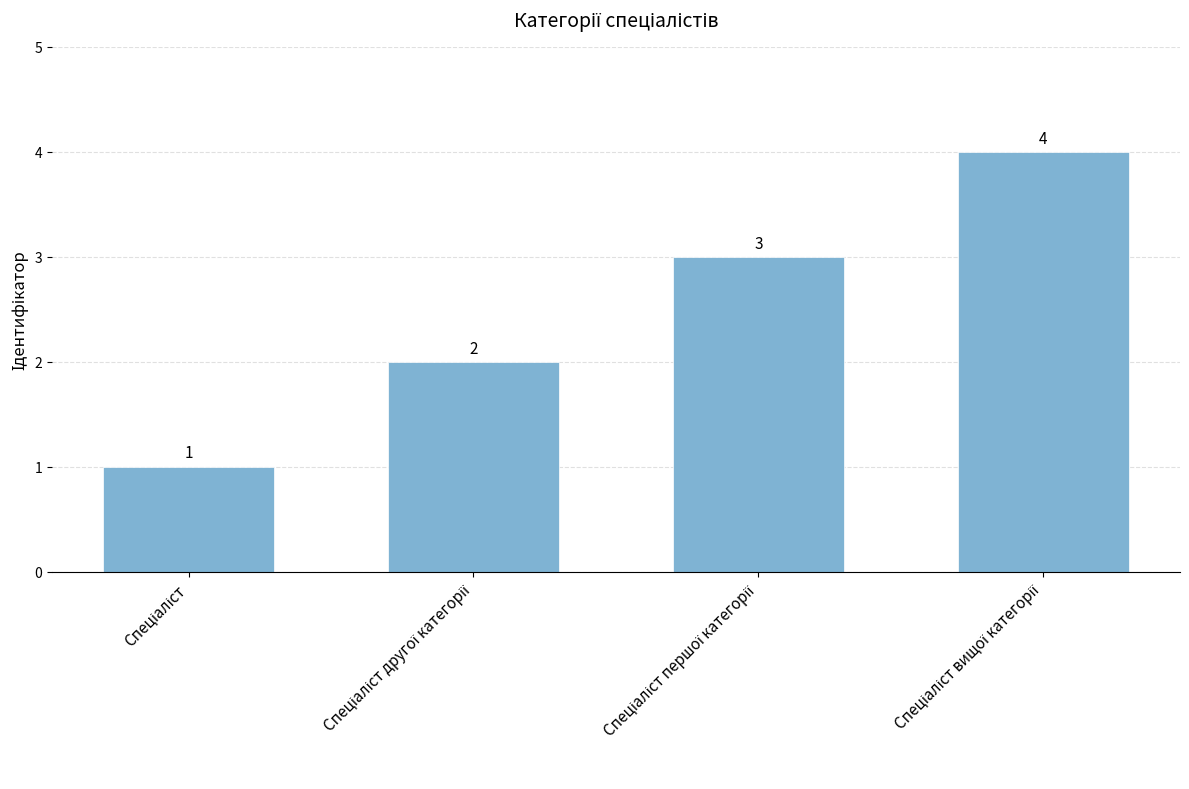

How many values are between 2 and 4?

3